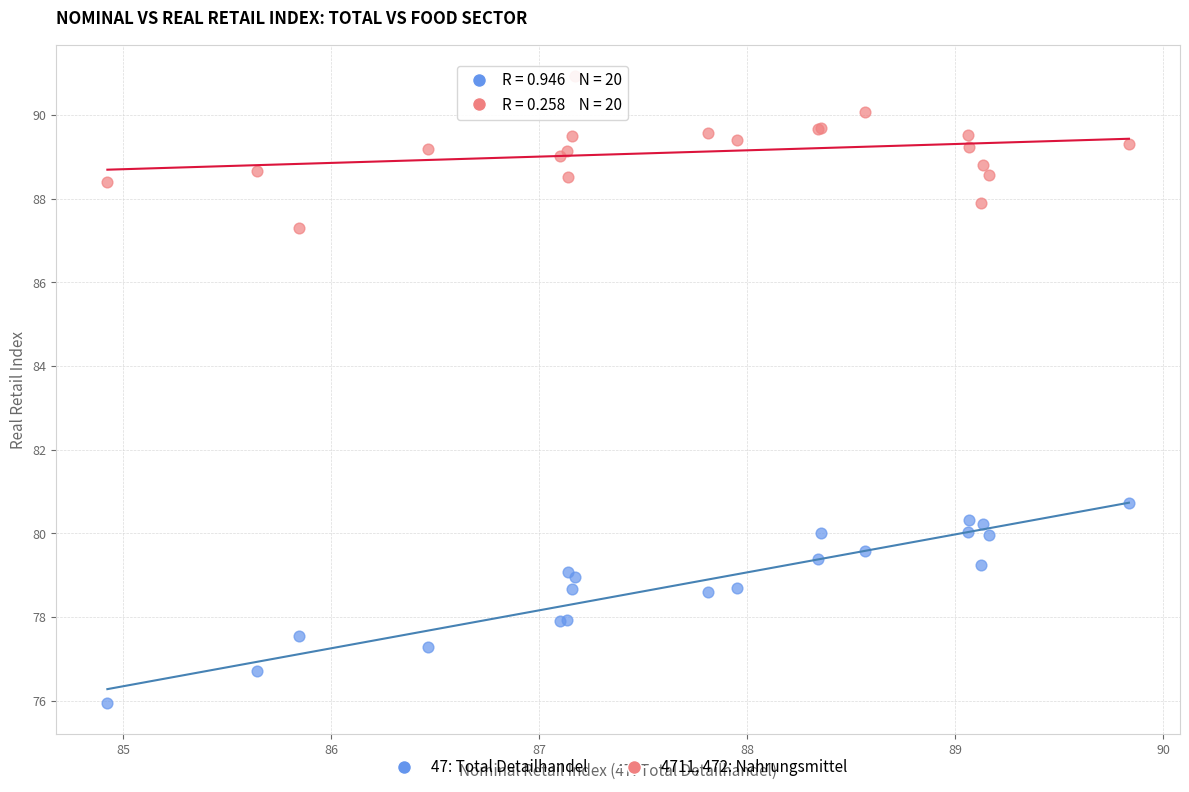

What is the X range (max minus min) for the scatter plot?

4.9